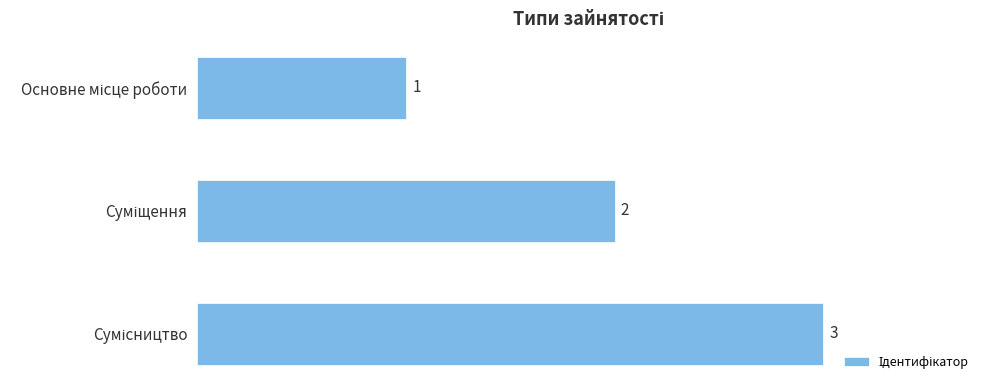

Count the values in the range 1 to 3.

3